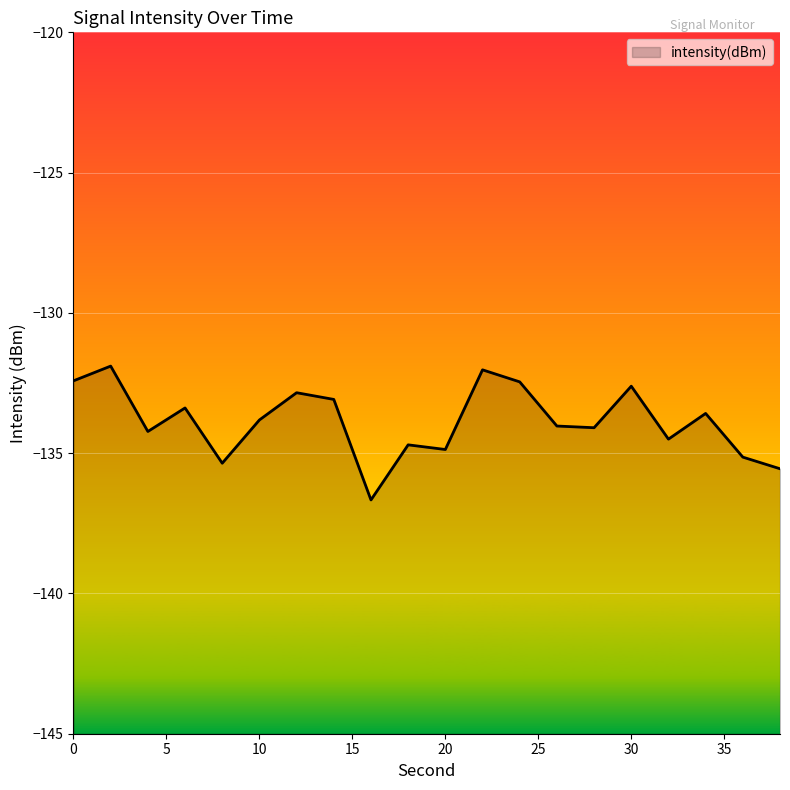

What is the average value?

-133.9